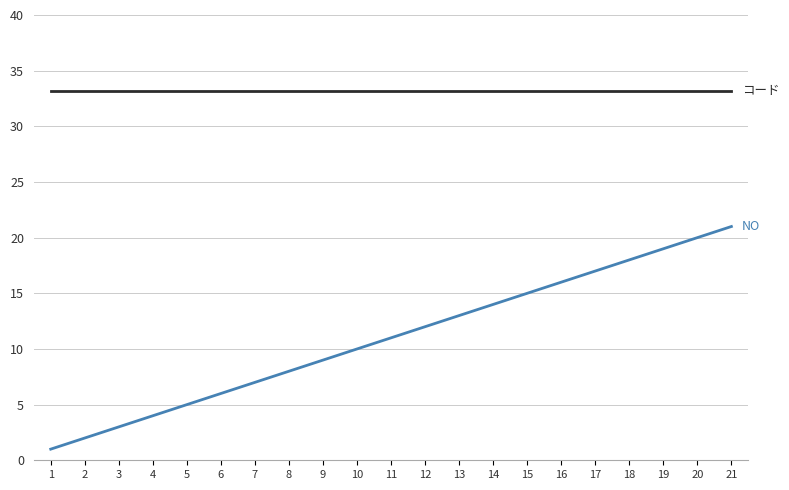

How many lines are shown in the chart?

2